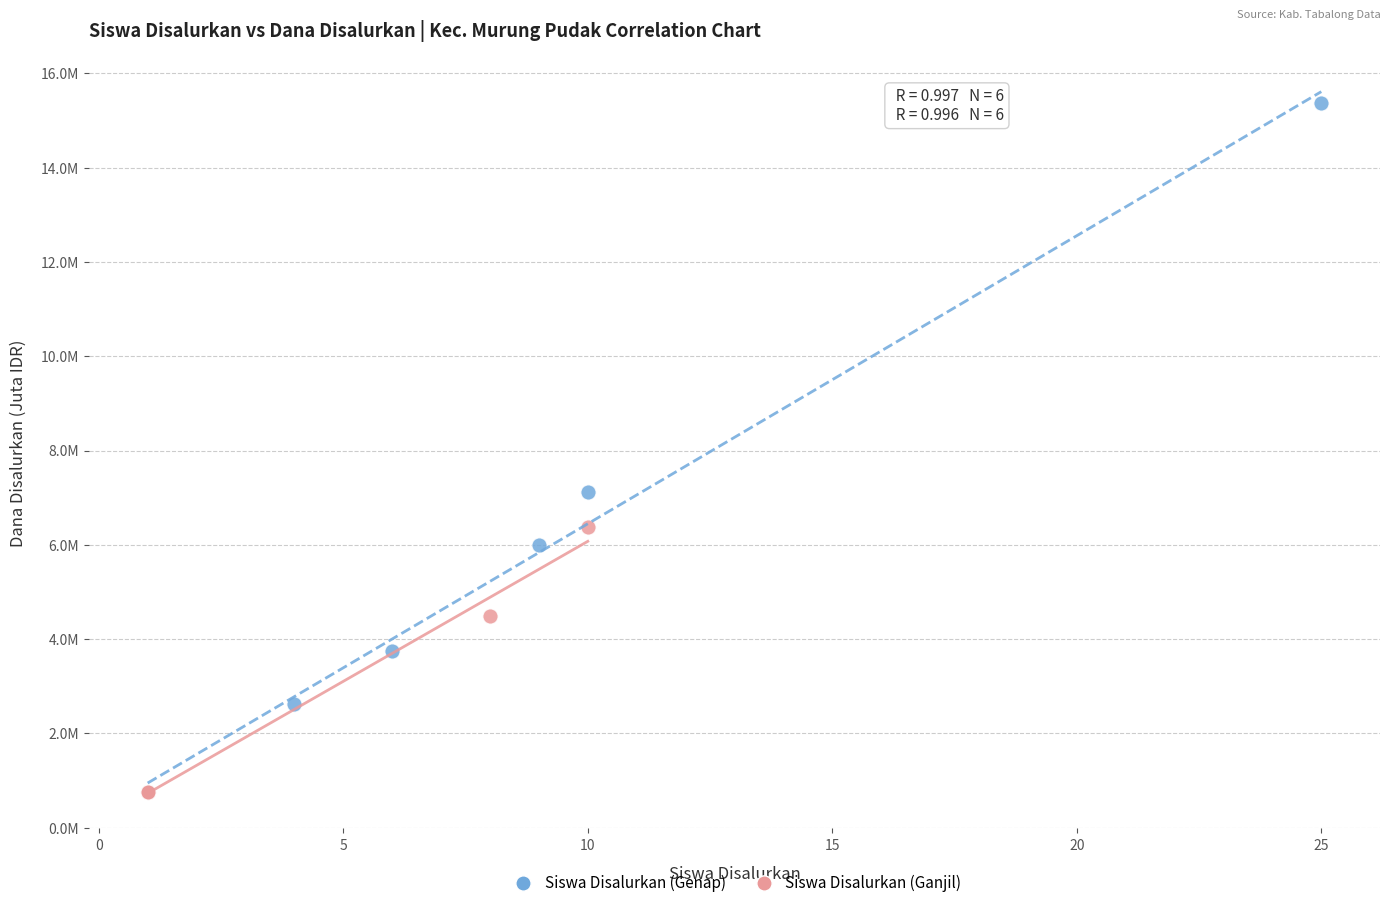

What are all the series names shown in the legend?

Siswa Disalurkan (Genap), Siswa Disalurkan (Ganjil)